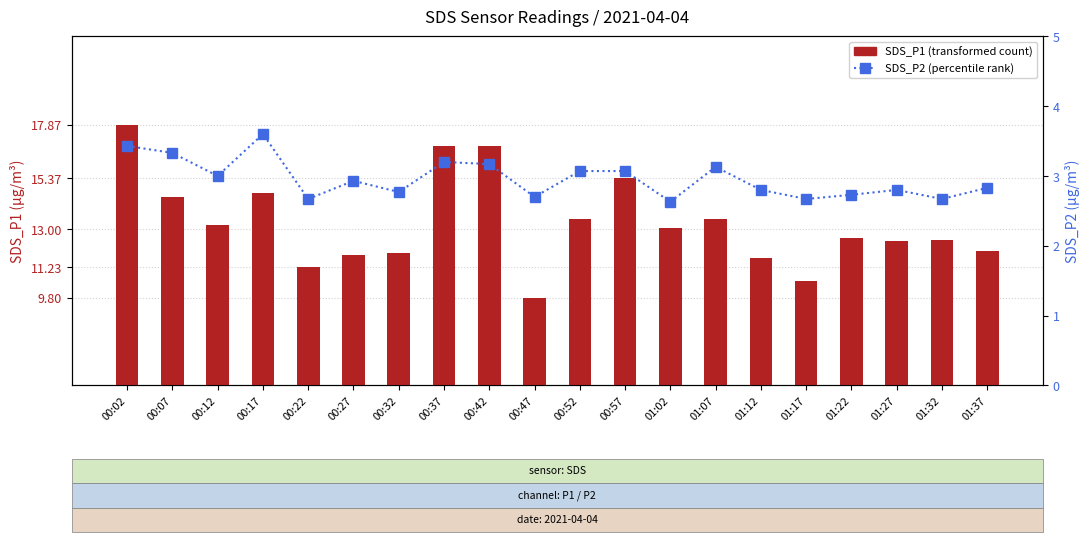

What position from the right is 00:22?

16